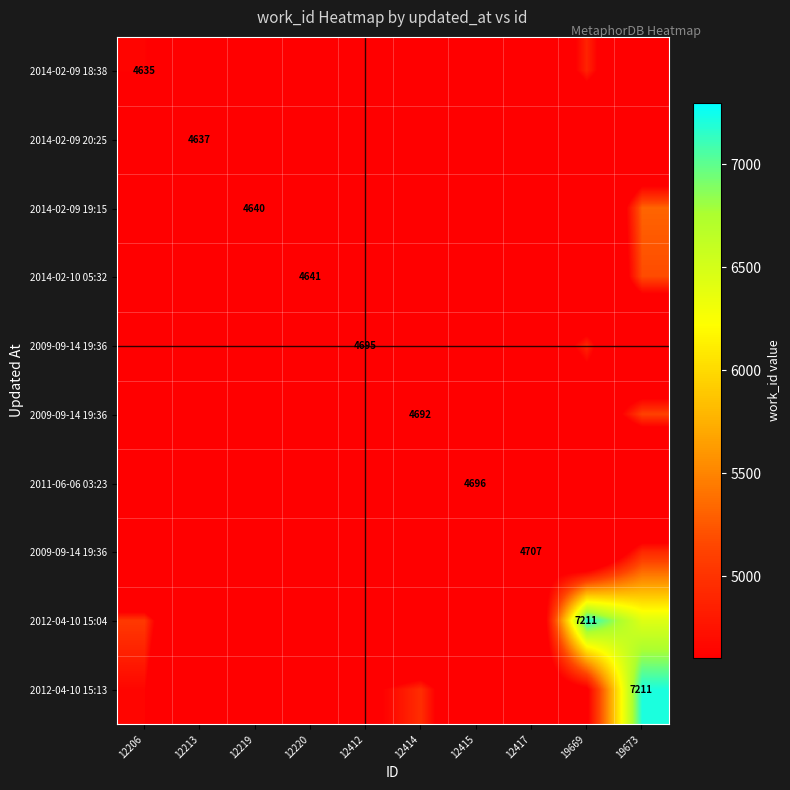

At which category does the chart reach its peak across all series?

19669